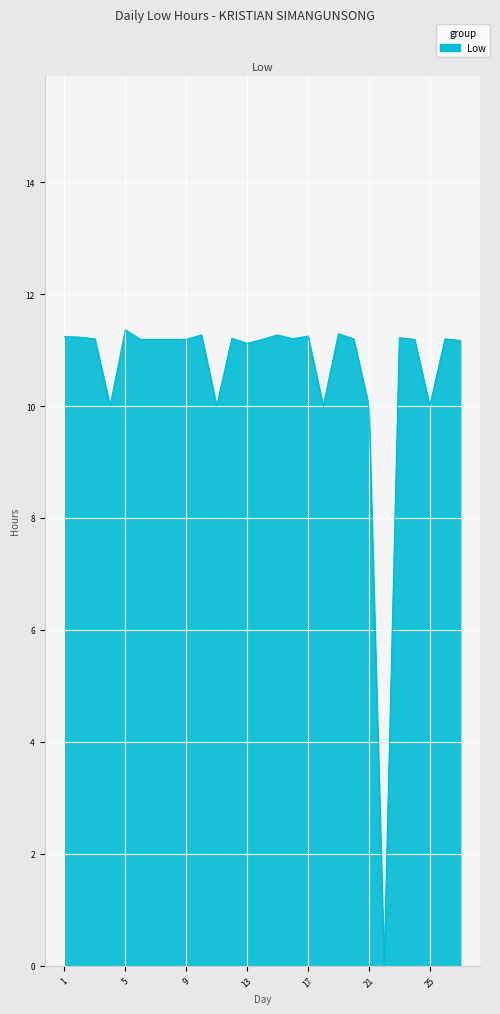

What is the maximum value shown in the chart?

11.4